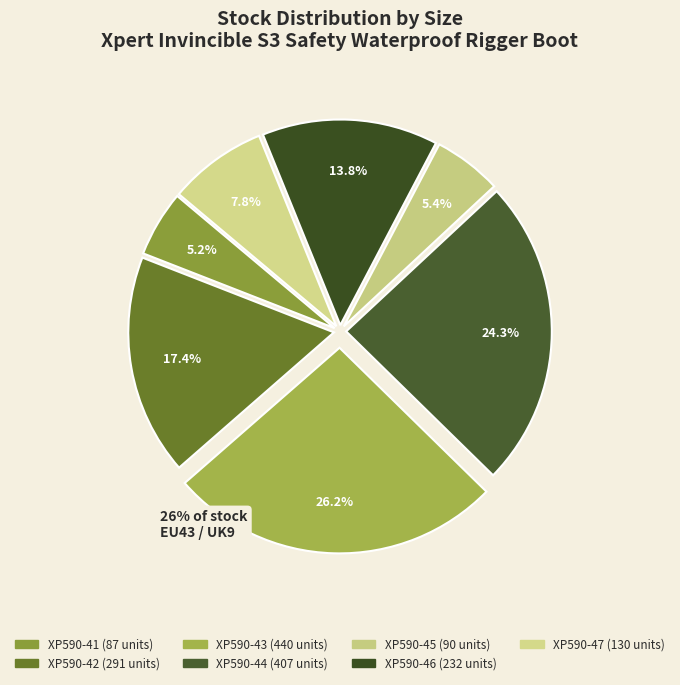

Which category has the smallest portion of the pie?

XP590-41